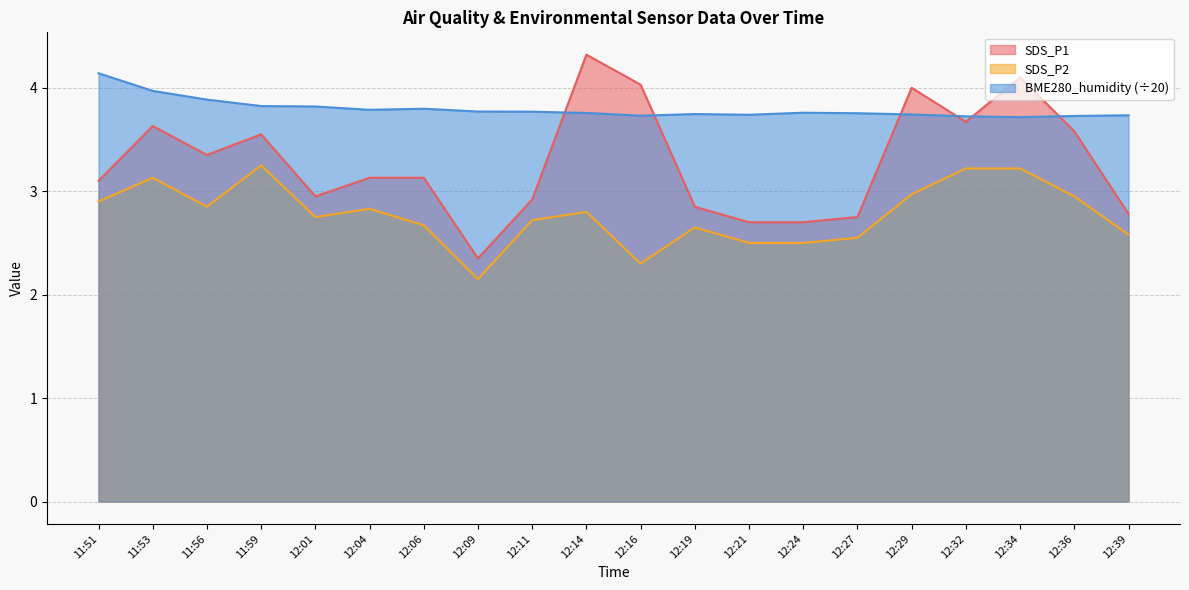

Reading left to right, list all the values displayed in this chart.

SDS_P1: 11:51=3.1	11:53=3.6	11:56=3.4	11:59=3.5	12:01=3.0	12:04=3.1	12:06=3.1	12:09=2.4	12:11=2.9	12:14=4.3	12:16=4.0	12:19=2.9	12:21=2.7	12:24=2.7	12:27=2.8	12:29=4.0	12:32=3.7	12:34=4.1	12:36=3.6	12:39=2.8
SDS_P2: 11:51=2.9	11:53=3.1	11:56=2.9	11:59=3.2	12:01=2.8	12:04=2.8	12:06=2.7	12:09=2.1	12:11=2.7	12:14=2.8	12:16=2.3	12:19=2.6	12:21=2.5	12:24=2.5	12:27=2.5	12:29=3.0	12:32=3.2	12:34=3.2	12:36=3.0	12:39=2.6
BME280_humidity: 11:51=4.1	11:53=4.0	11:56=3.9	11:59=3.8	12:01=3.8	12:04=3.8	12:06=3.8	12:09=3.8	12:11=3.8	12:14=3.8	12:16=3.7	12:19=3.7	12:21=3.7	12:24=3.8	12:27=3.8	12:29=3.7	12:32=3.7	12:34=3.7	12:36=3.7	12:39=3.7